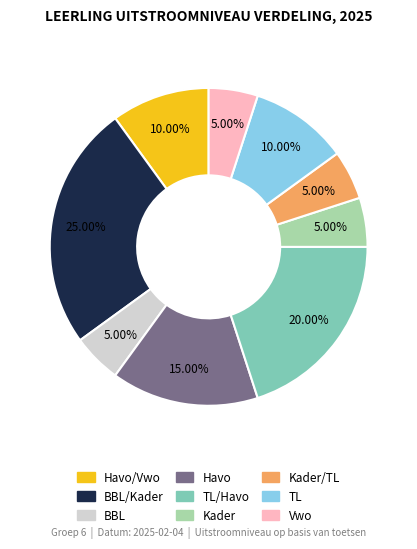

Does any single category account for the majority?

No